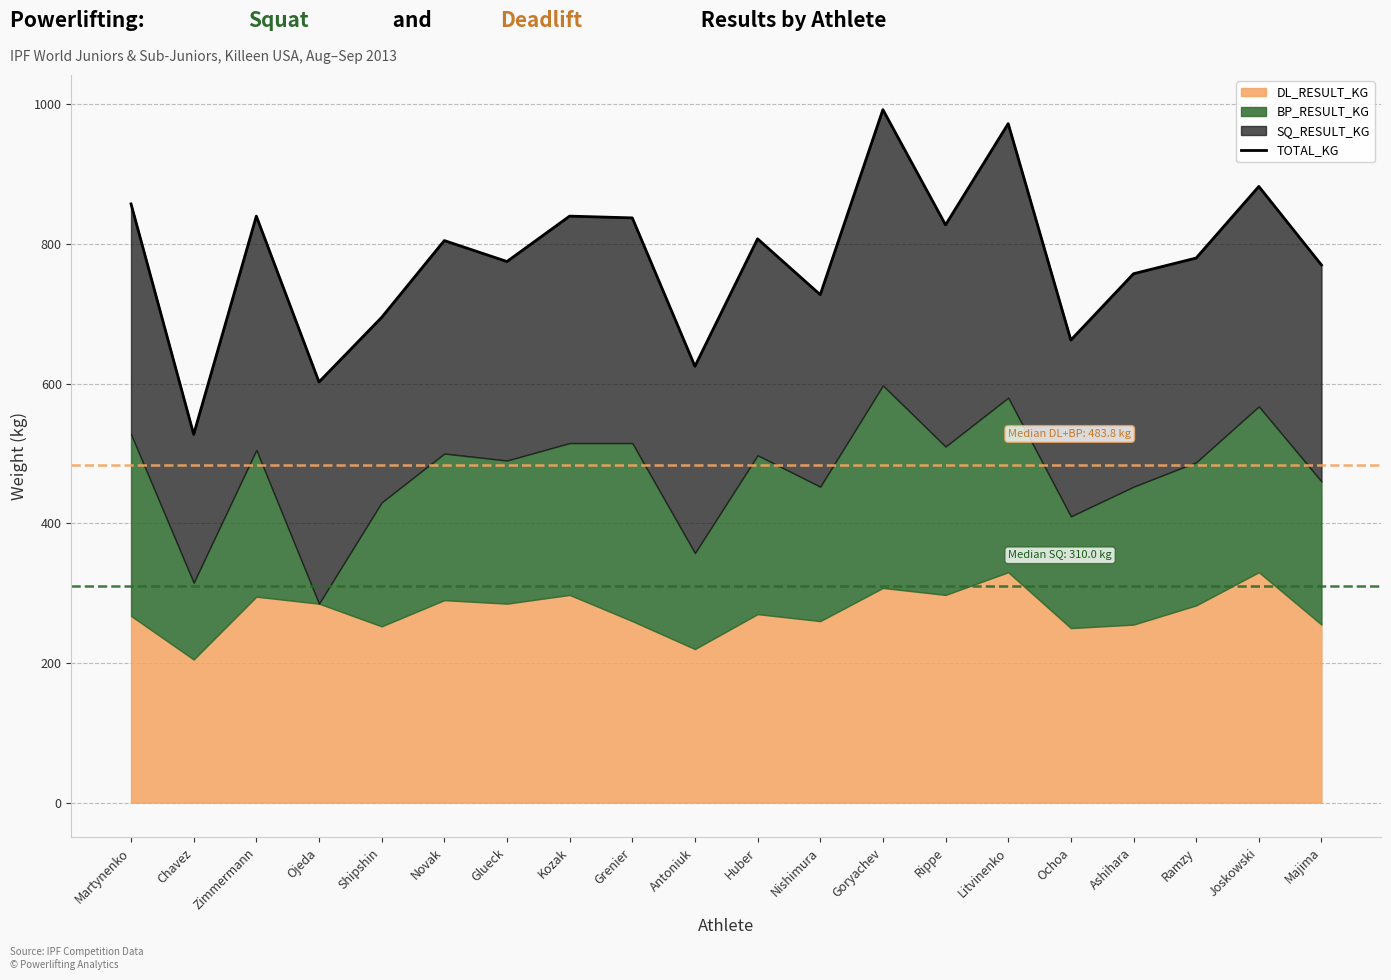

What is the value of the 14th point from the left?

827.5